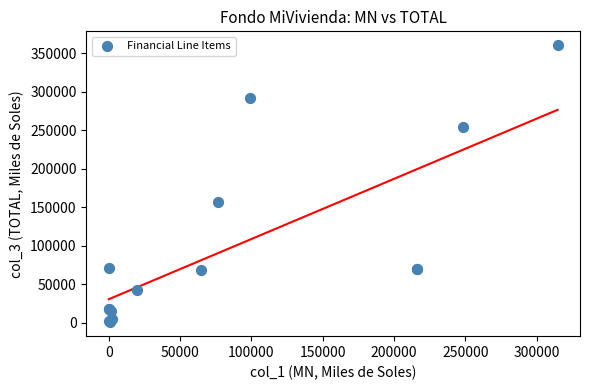

What Y value in the scatter plot is closest to 180547?

156506.9